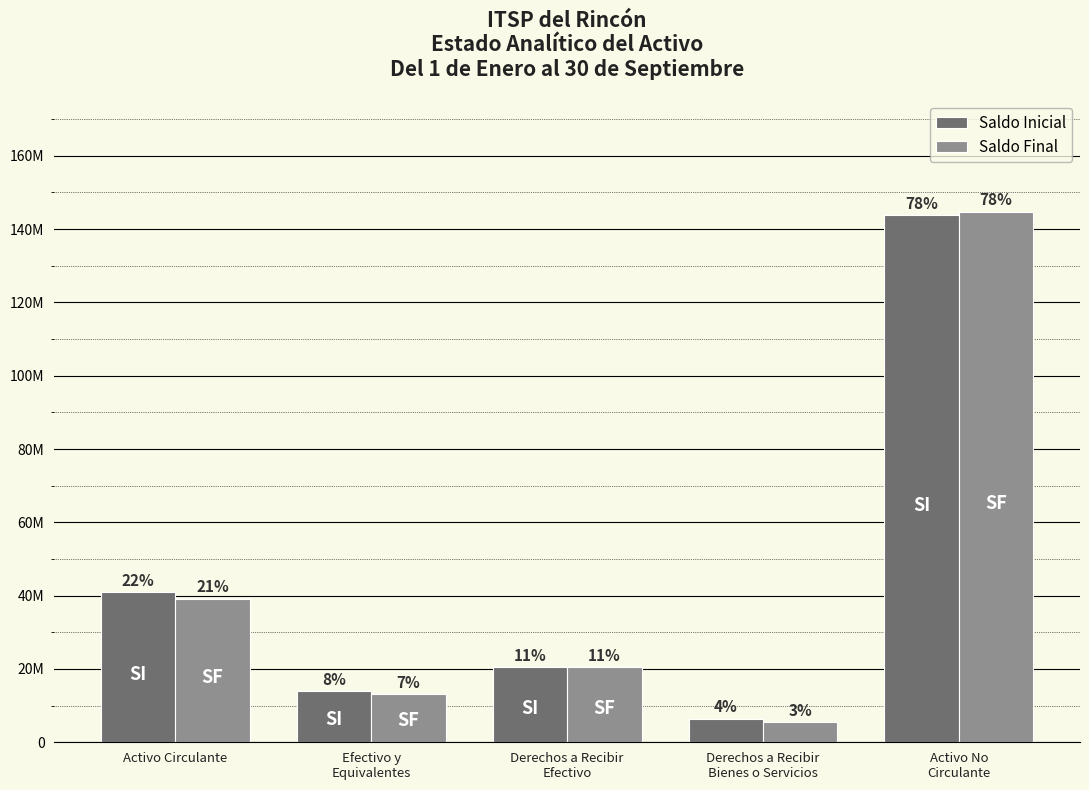

What are all the series names shown in the legend?

Saldo Inicial, Saldo Final